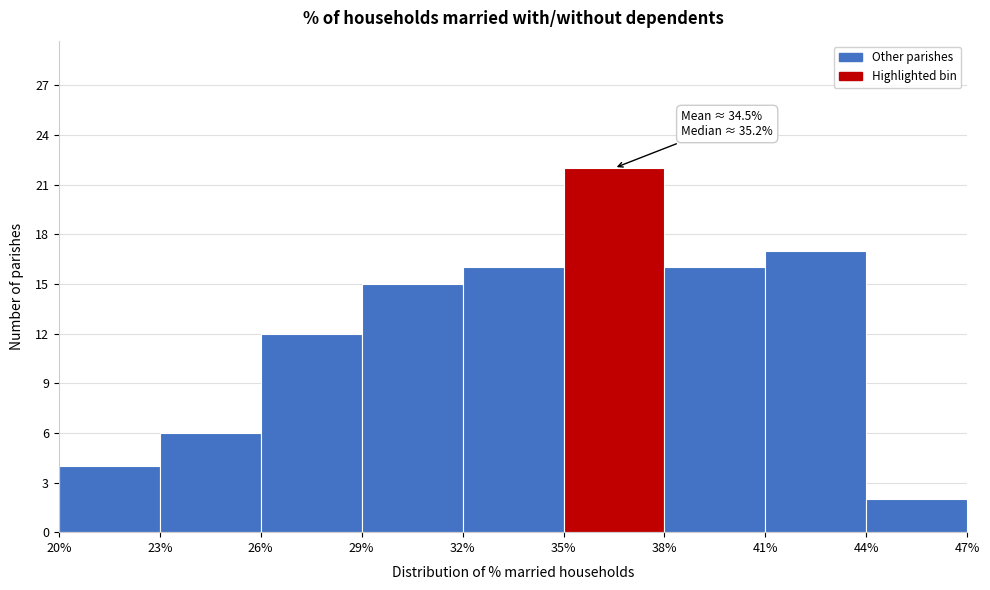

Over which range of the x-axis is the bar tallest?

35% to 38%